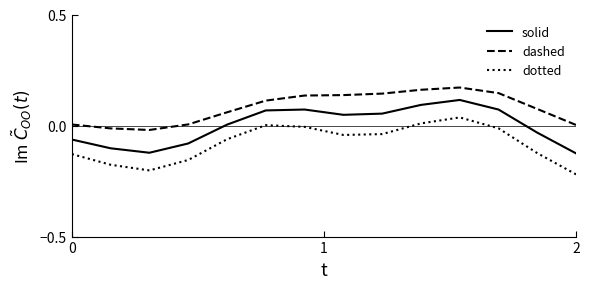

What is the difference between the maximum and minimum values in the dotted series?

0.3